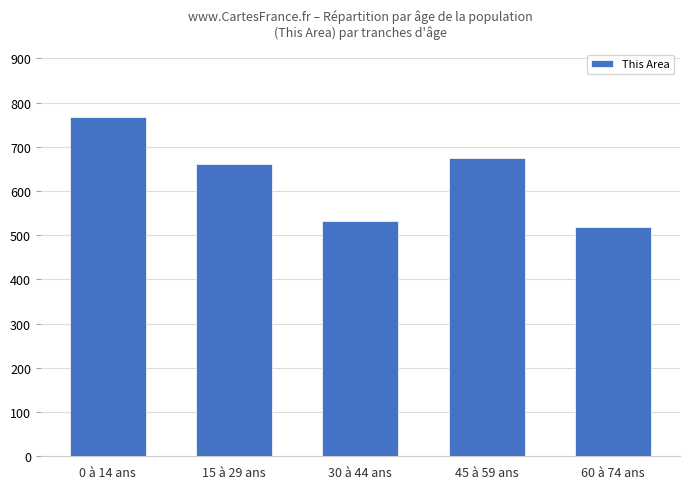

What is the sum of the values at 15 à 29 ans and 30 à 44 ans?

1193